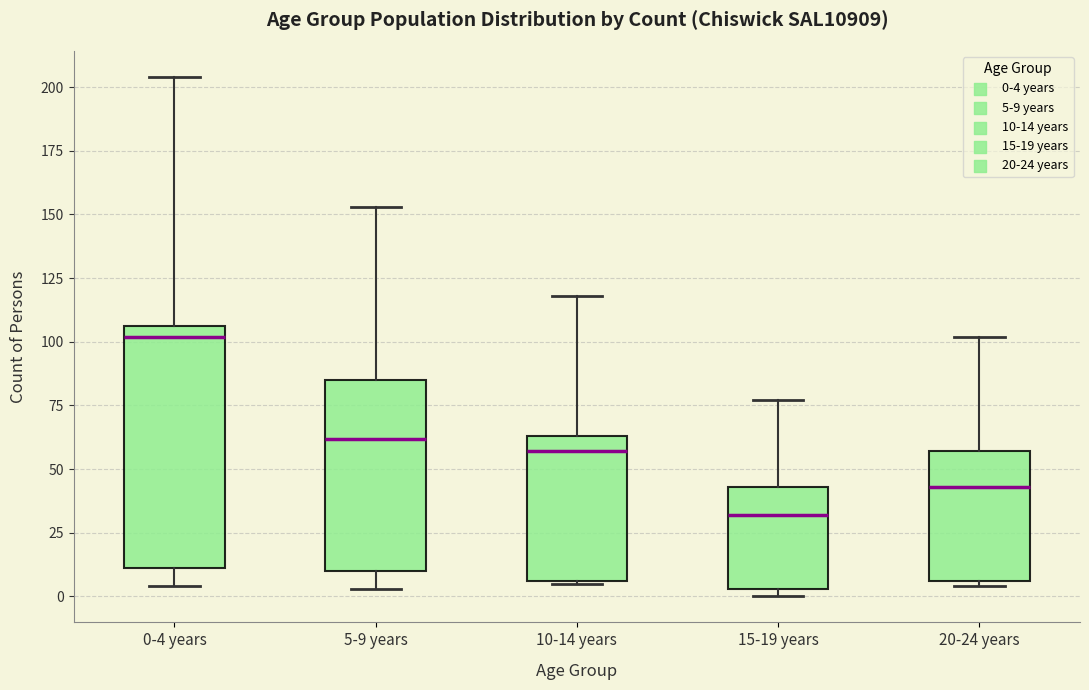

Which box's median line is the highest?

0-4 years